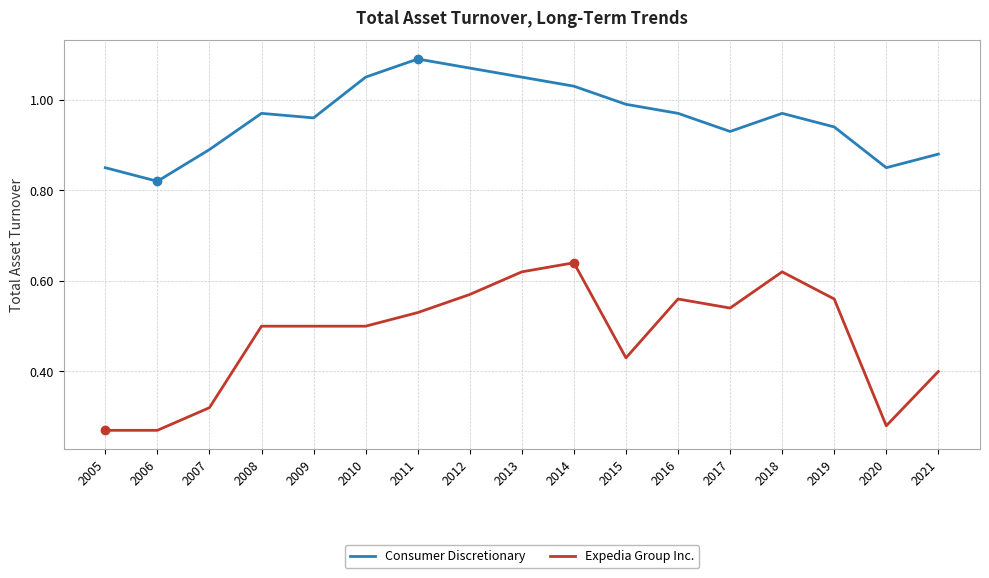

At how many categories does at least one series exceed 0?

17